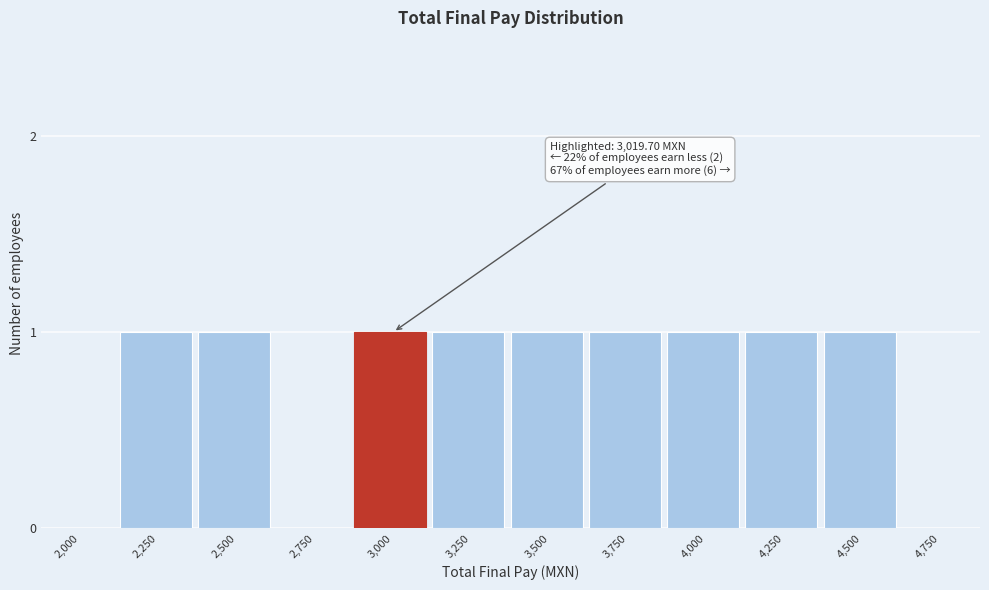

Reading left to right, transcribe all the data shown in this chart.

2,000=0	2,250=1	2,500=1	2,750=0	3,000=1	3,250=1	3,500=1	3,750=1	4,000=1	4,250=1	4,500=1	4,750=0